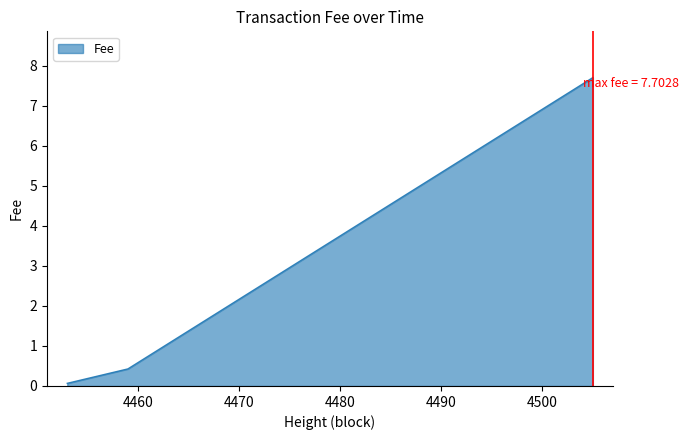

What is the average value?

2.7